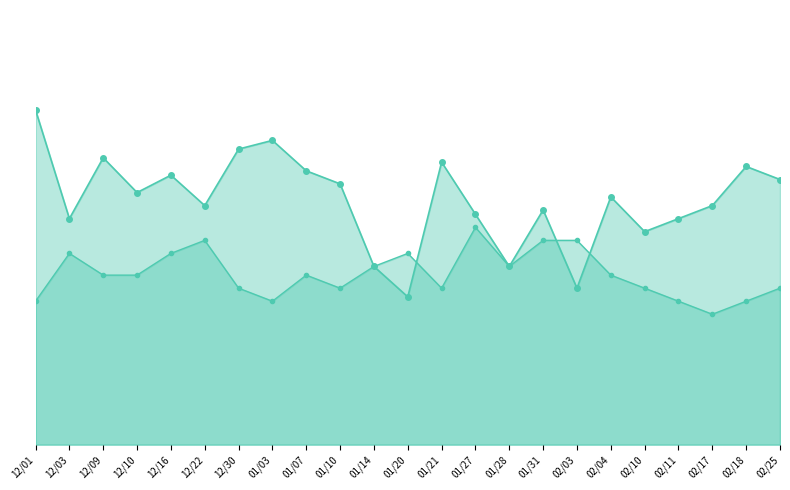

What is the label of the 8th point from the left?

01/03